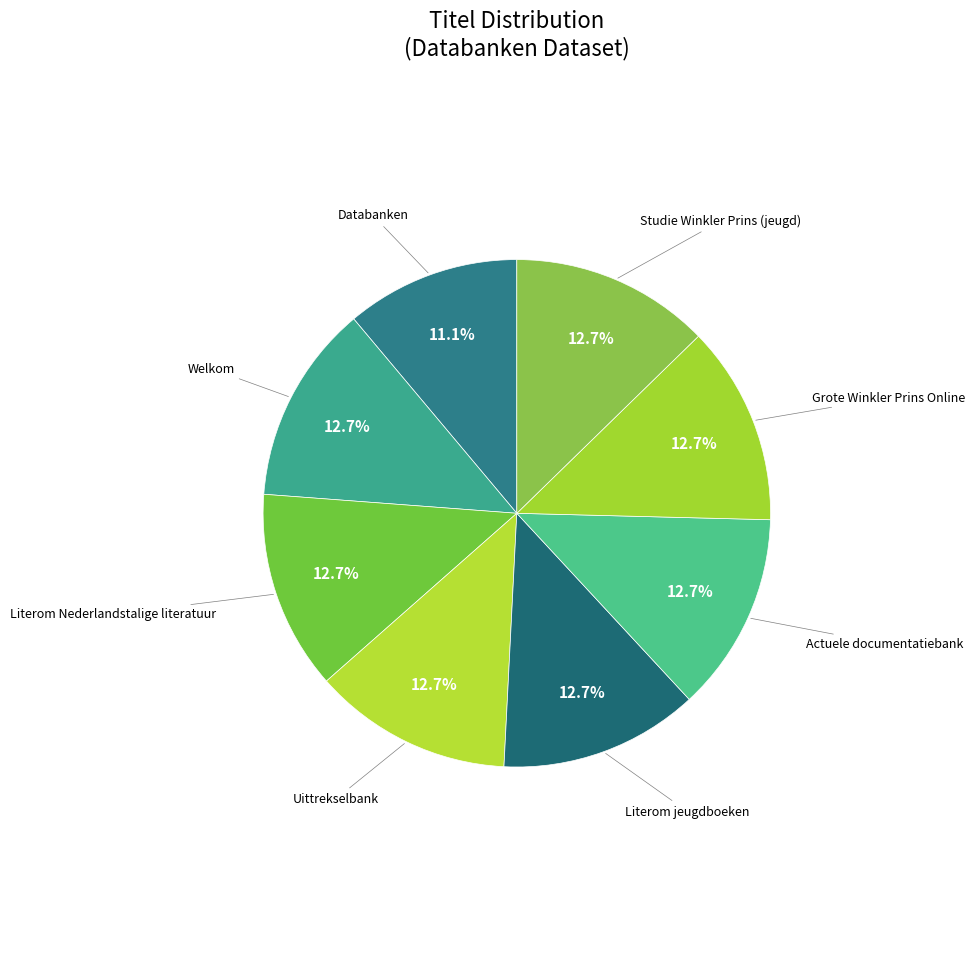

Count the number of slices in the pie.

8